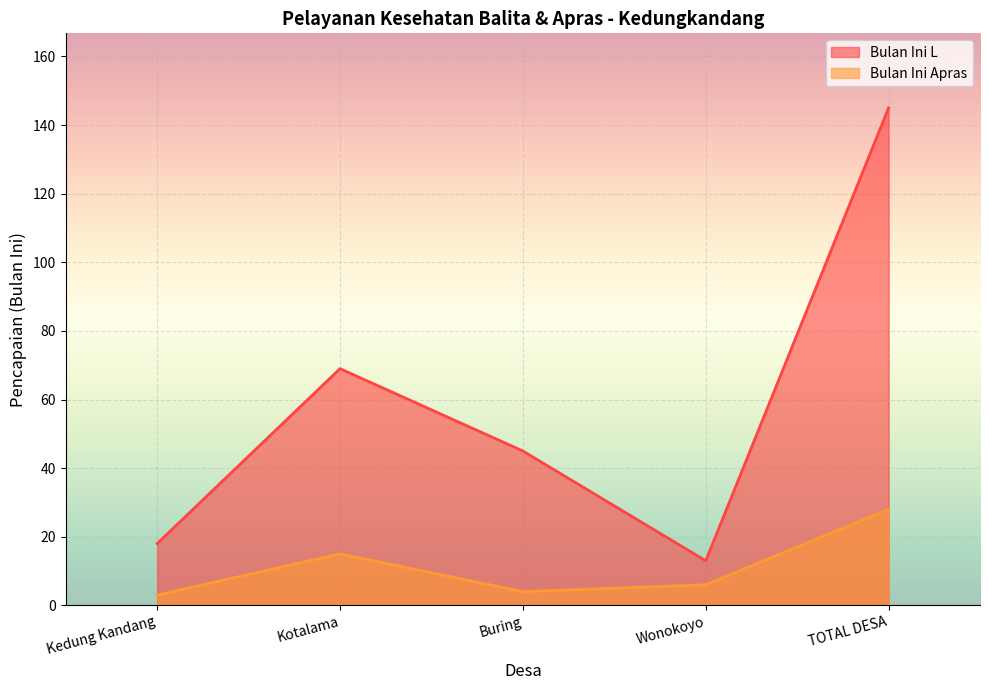

Is it true that Bulan Ini L equals 22 at Wonokoyo?

False